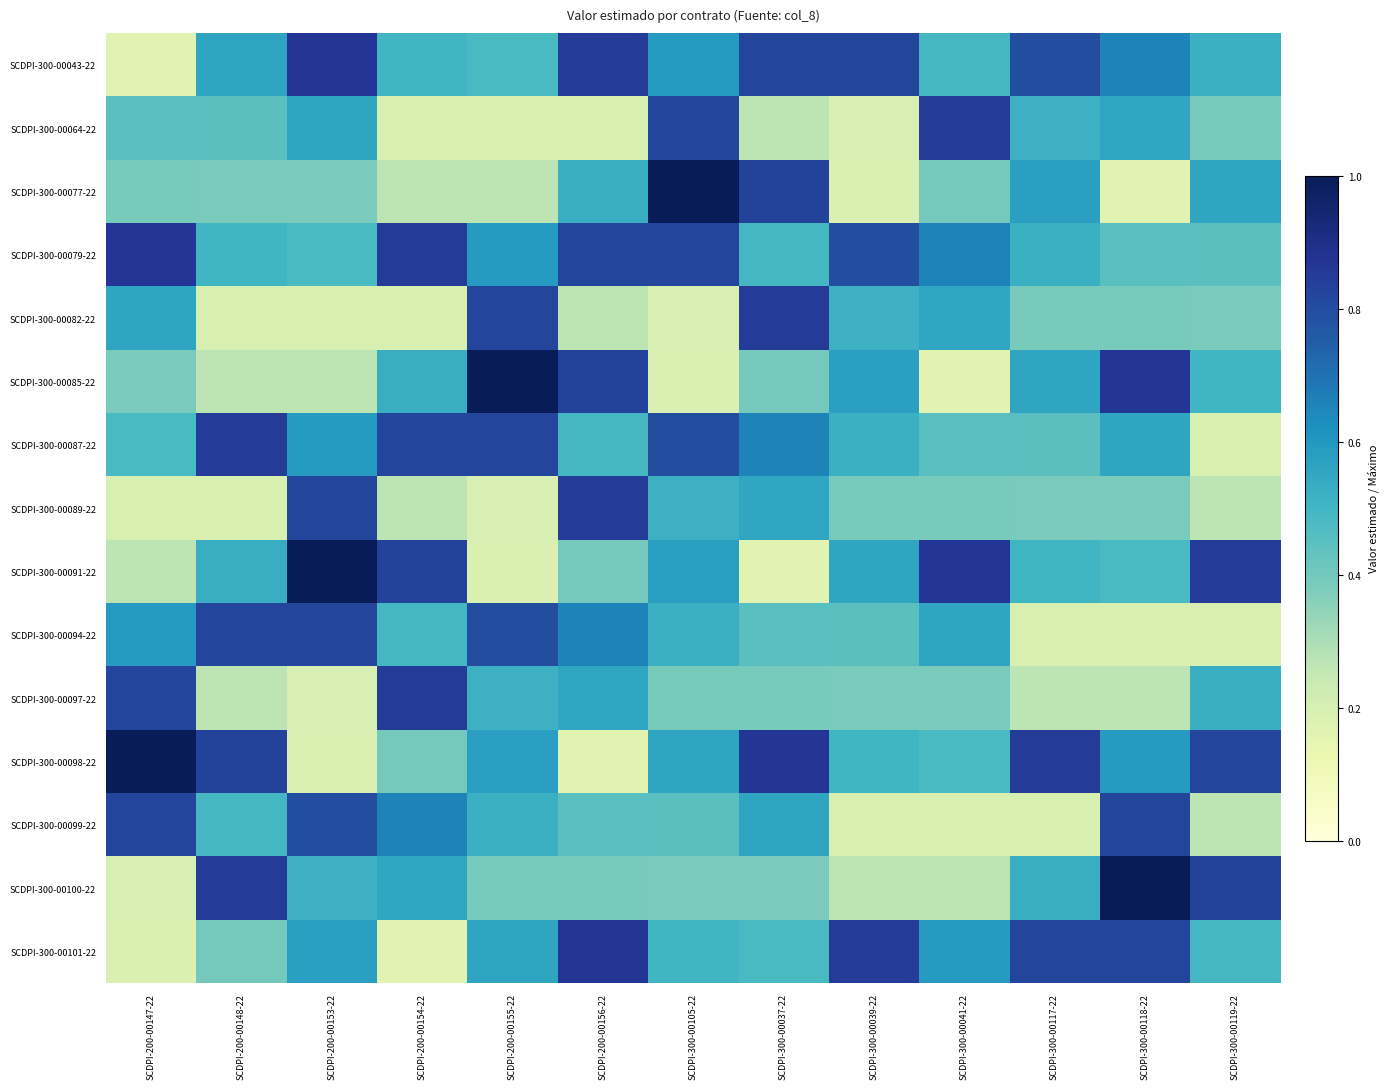

How many categories are shown in the chart?

13